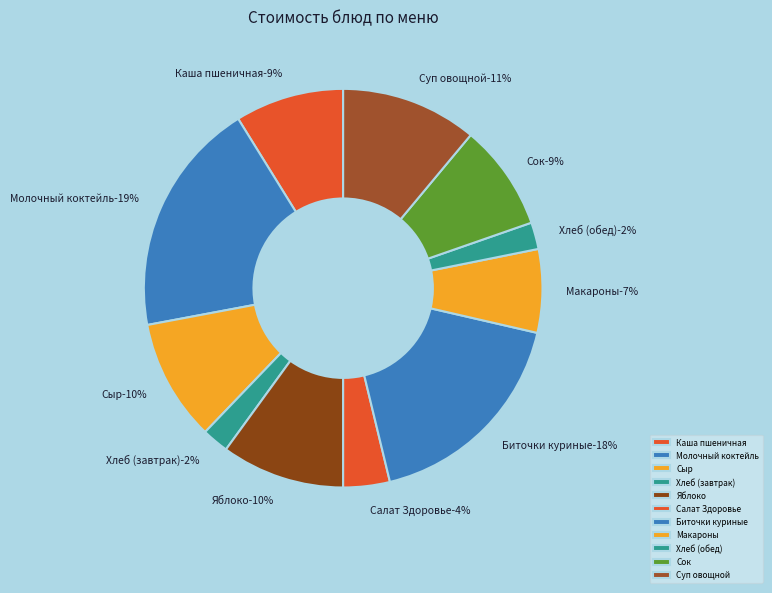

Which slice is the largest?

Молочный коктейль